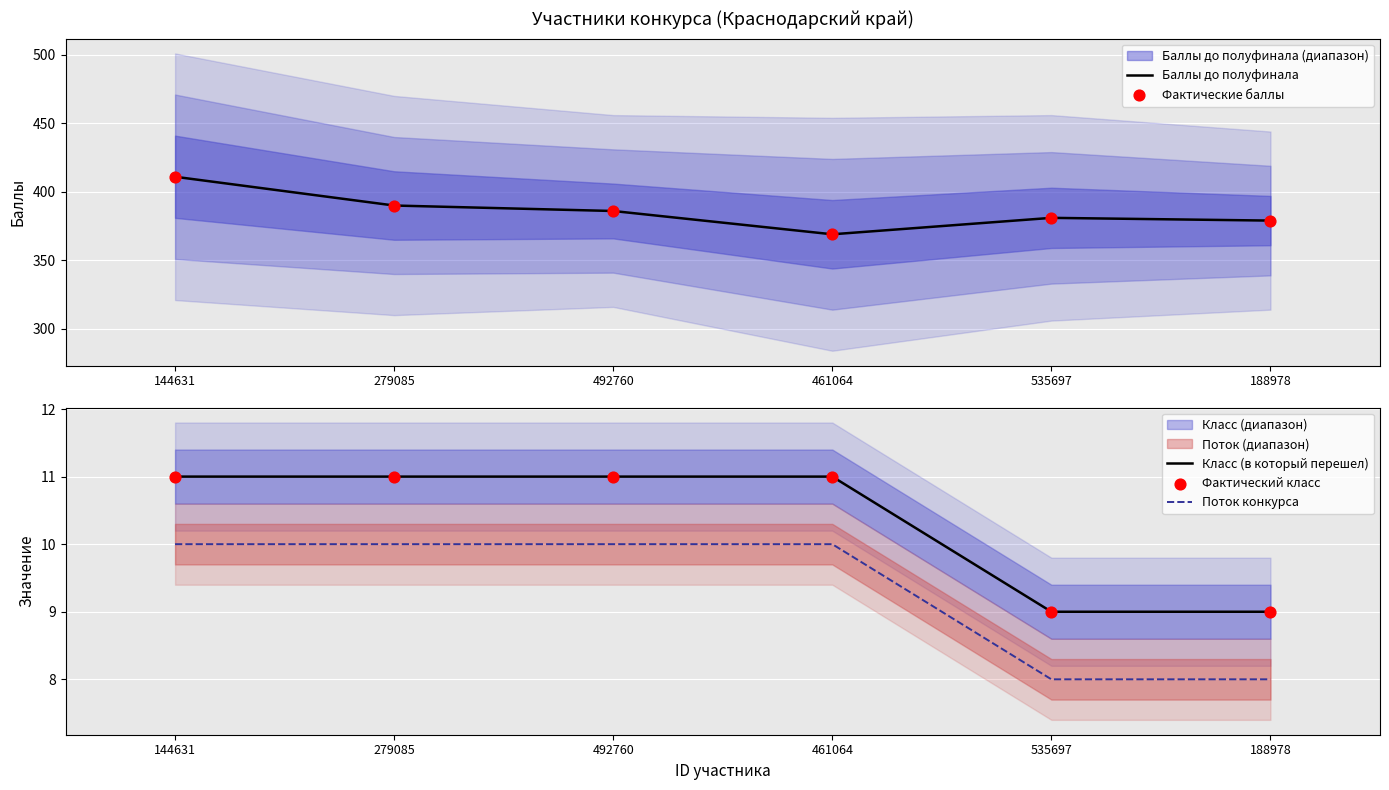

Which series has the largest total across all categories?

Баллы до полуфинала